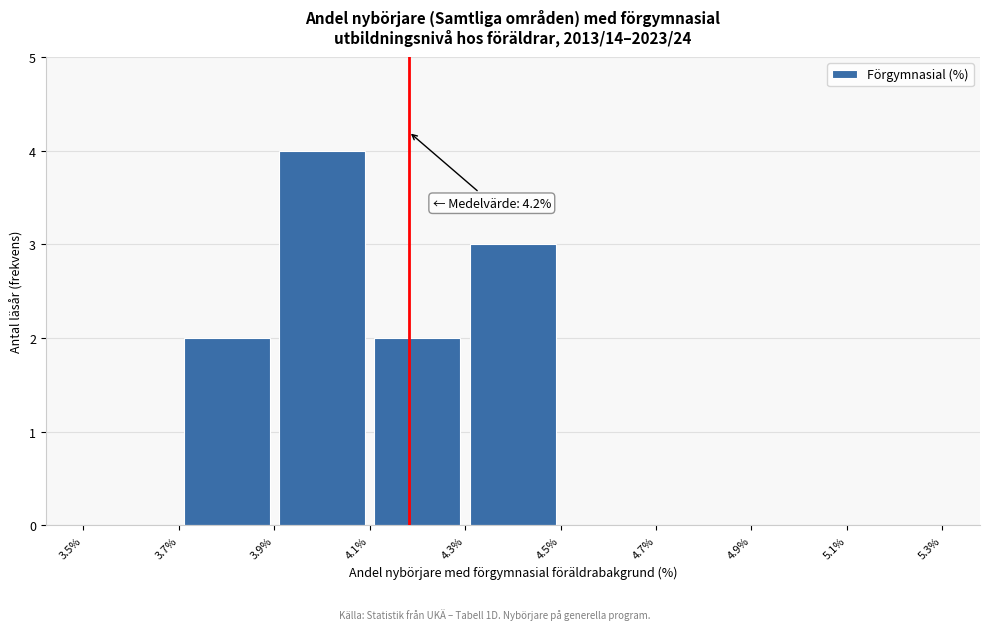

Which range on the x-axis has the tallest bar?

3.9% to 4.1%